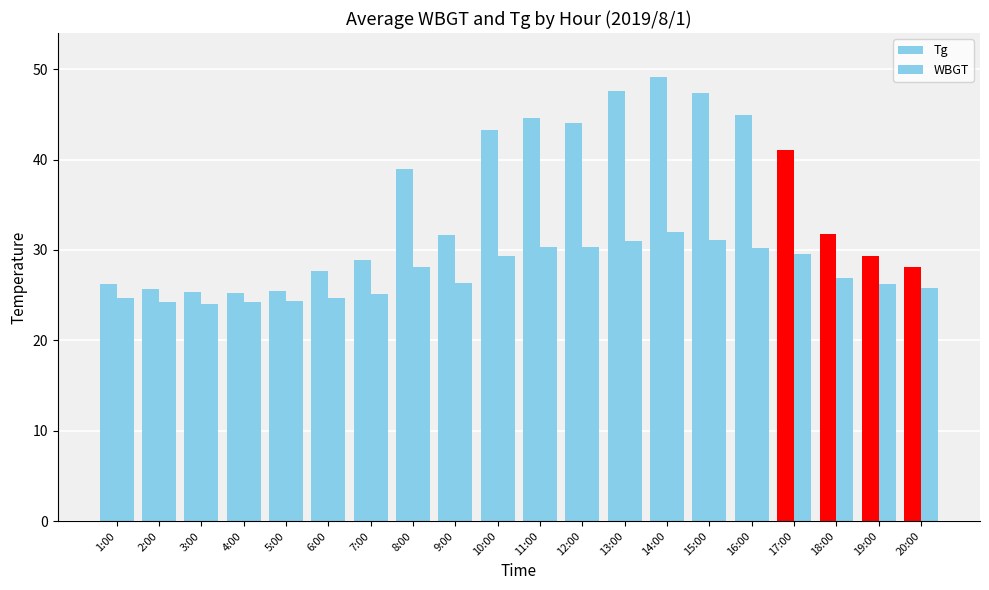

Reading right to left, transcribe all the data shown in this chart.

Tg: 28.1	29.3	31.8	41.1	44.9	47.4	49.1	47.6	44.1	44.6	43.3	31.7	39.0	28.9	27.7	25.5	25.2	25.4	25.7	26.2
WBGT: 25.8	26.2	26.9	29.5	30.2	31.1	32.0	31.0	30.3	30.3	29.3	26.3	28.1	25.1	24.7	24.3	24.2	24.0	24.2	24.7